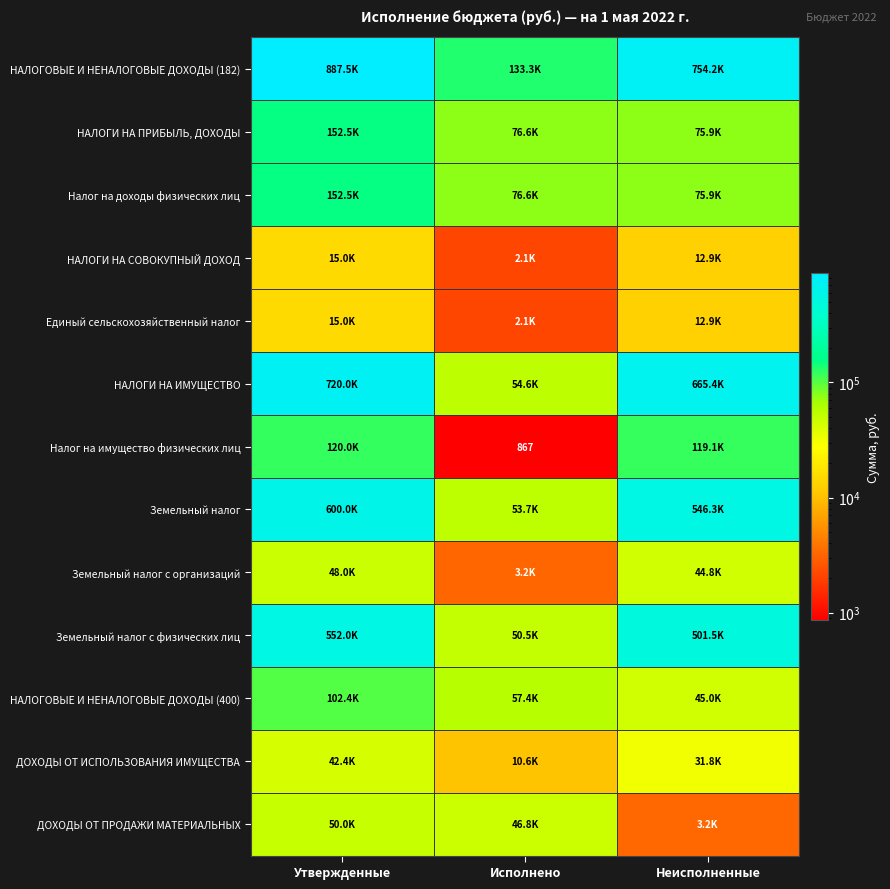

Rank the series by their maximum value, from lowest to highest.

НАЛОГИ НА СОВОКУПНЫЙ ДОХОД, Единый сельскохозяйственный налог, ДОХОДЫ ОТ ИСПОЛЬЗОВАНИЯ ИМУЩЕСТВА, Земельный налог с организаций, ДОХОДЫ ОТ ПРОДАЖИ МАТЕРИАЛЬНЫХ, НАЛОГОВЫЕ И НЕНАЛОГОВЫЕ ДОХОДЫ (400), Налог на имущество физических лиц, НАЛОГИ НА ПРИБЫЛЬ, ДОХОДЫ, Налог на доходы физических лиц, Земельный налог с физических лиц, Земельный налог, НАЛОГИ НА ИМУЩЕСТВО, НАЛОГОВЫЕ И НЕНАЛОГОВЫЕ ДОХОДЫ (182)